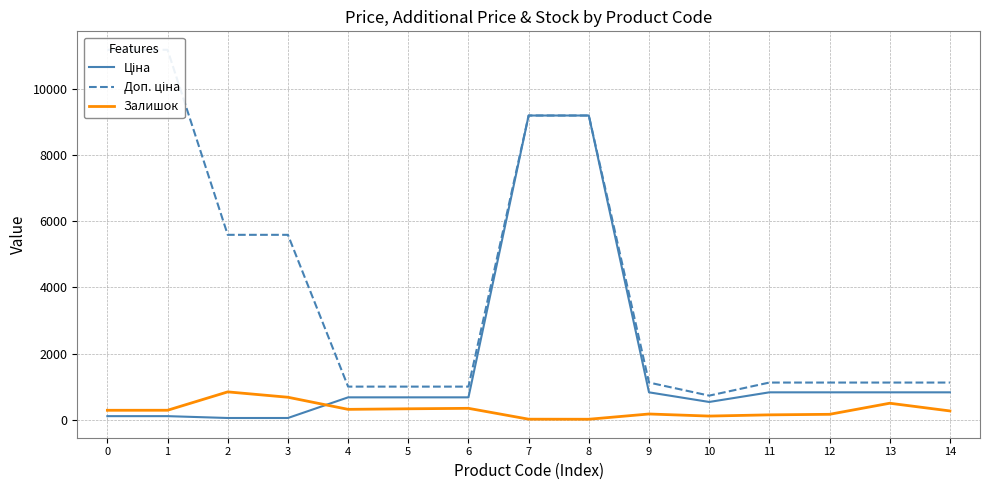

What is the value of the Ціна point at the 3rd from the left?

55.9